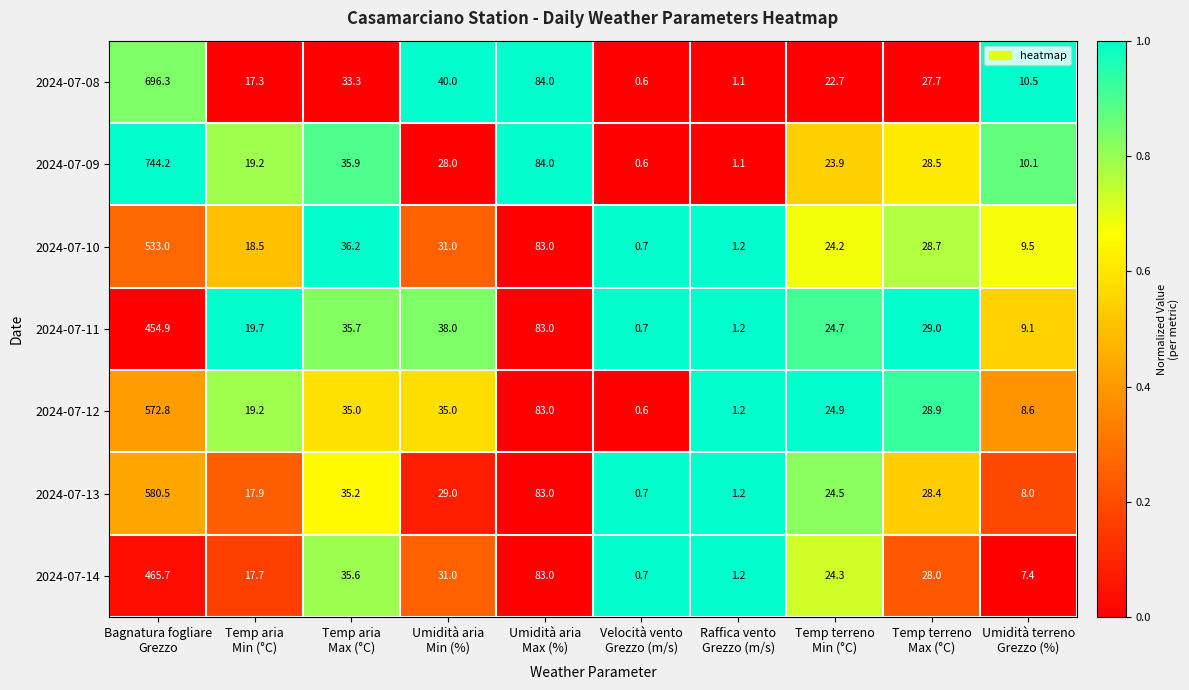

What is the highest value of the 2024-07-08 series?

696.3